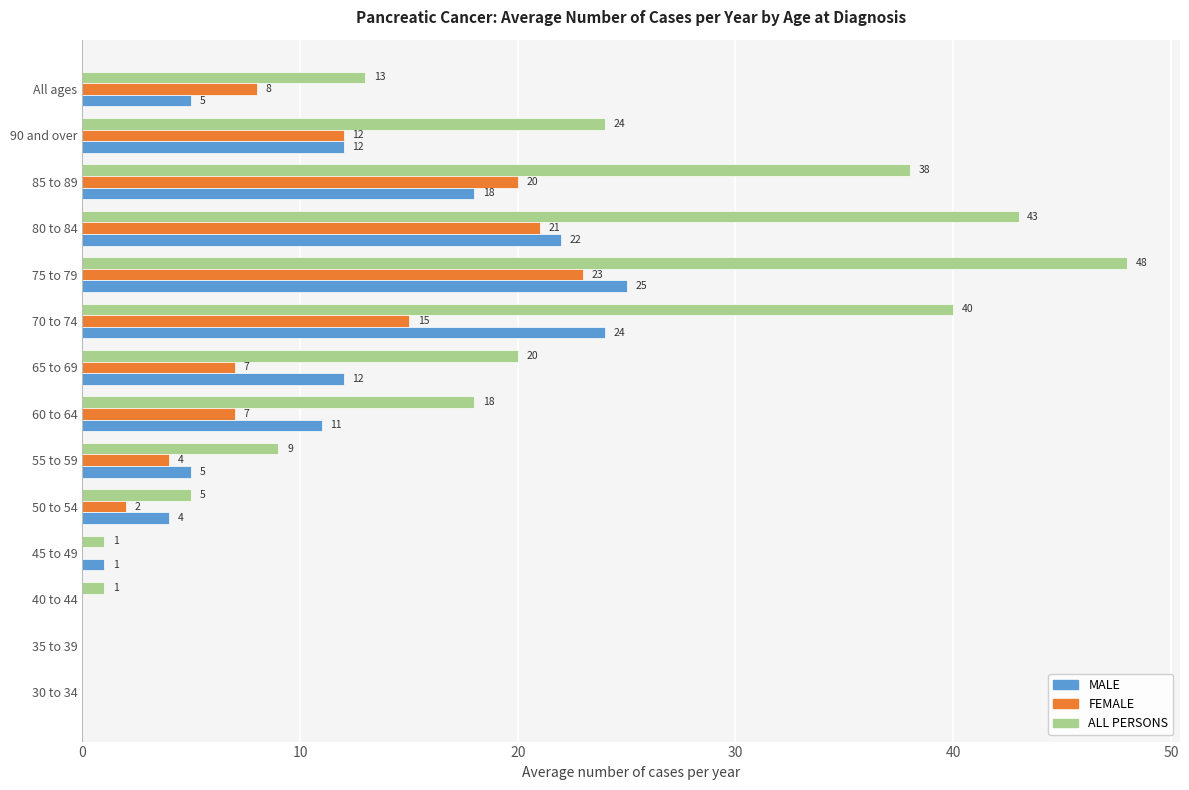

Is the value of MALE at 70 to 74 greater than the value of FEMALE at 70 to 74?

Yes